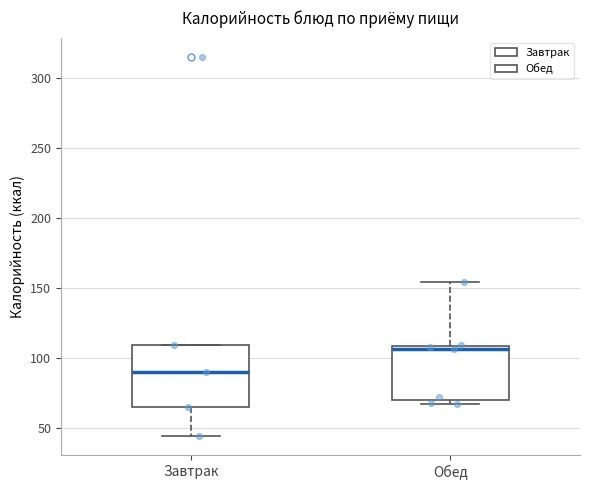

Comparing the boxes themselves (not the whiskers), which one is the tallest?

Завтрак